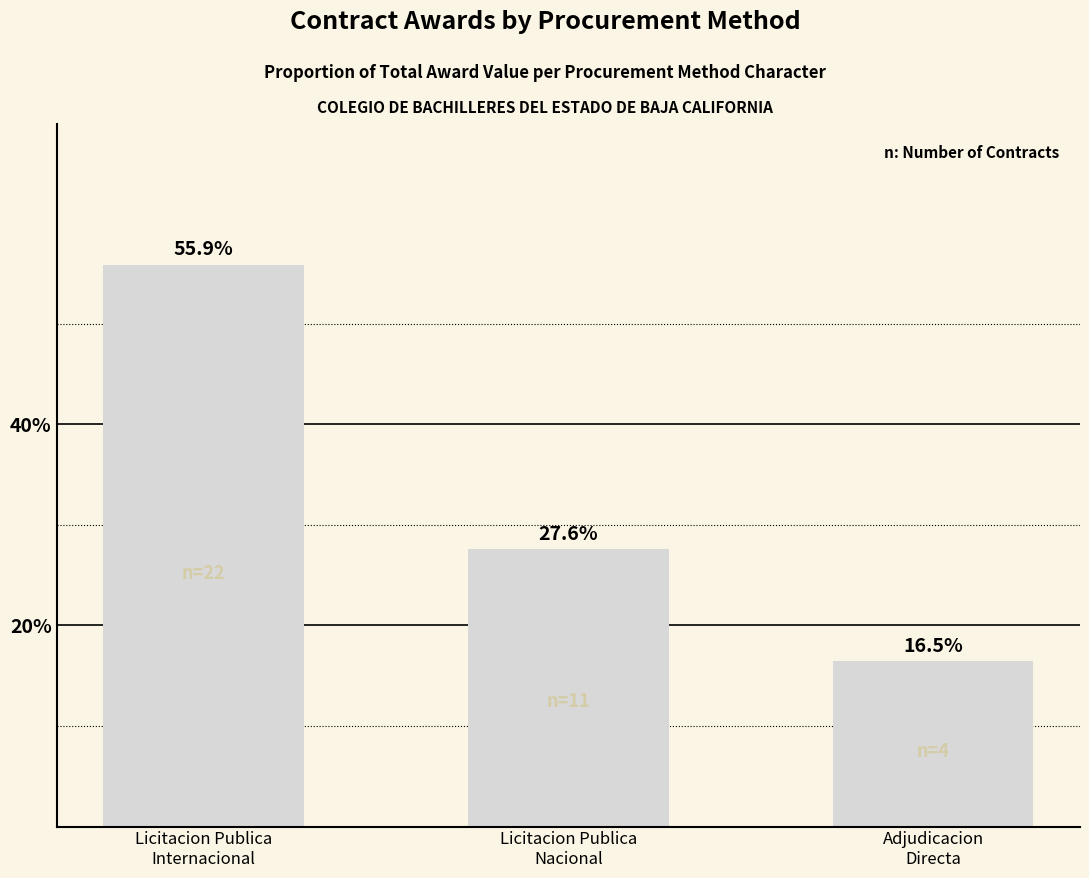

What is the value of the 3rd bar from the left?

16.5